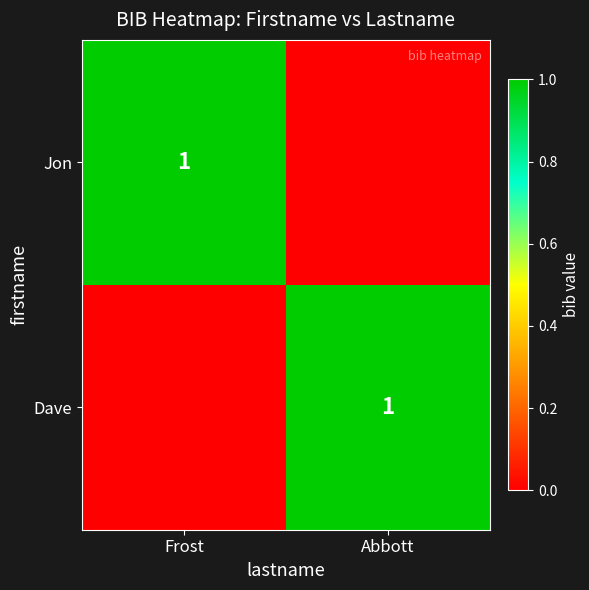

Is it true that Dave equals 2 at Abbott?

False